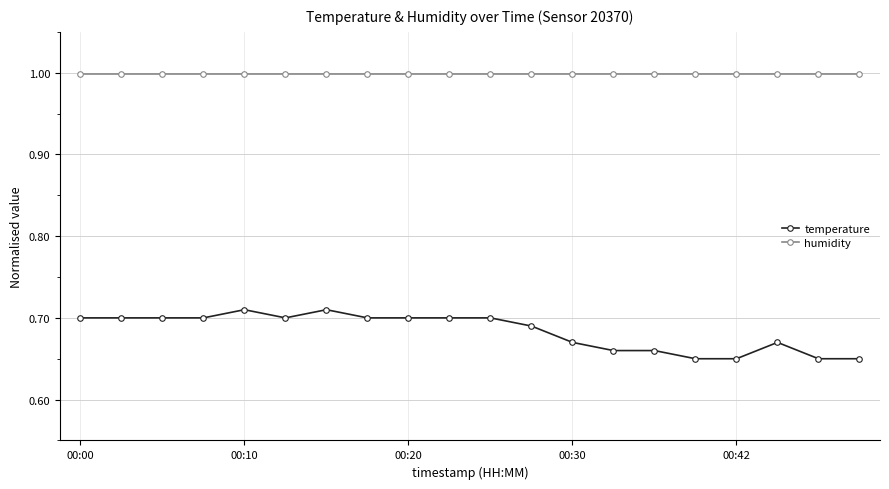

True or false: temperature and humidity intersect in this chart.

False